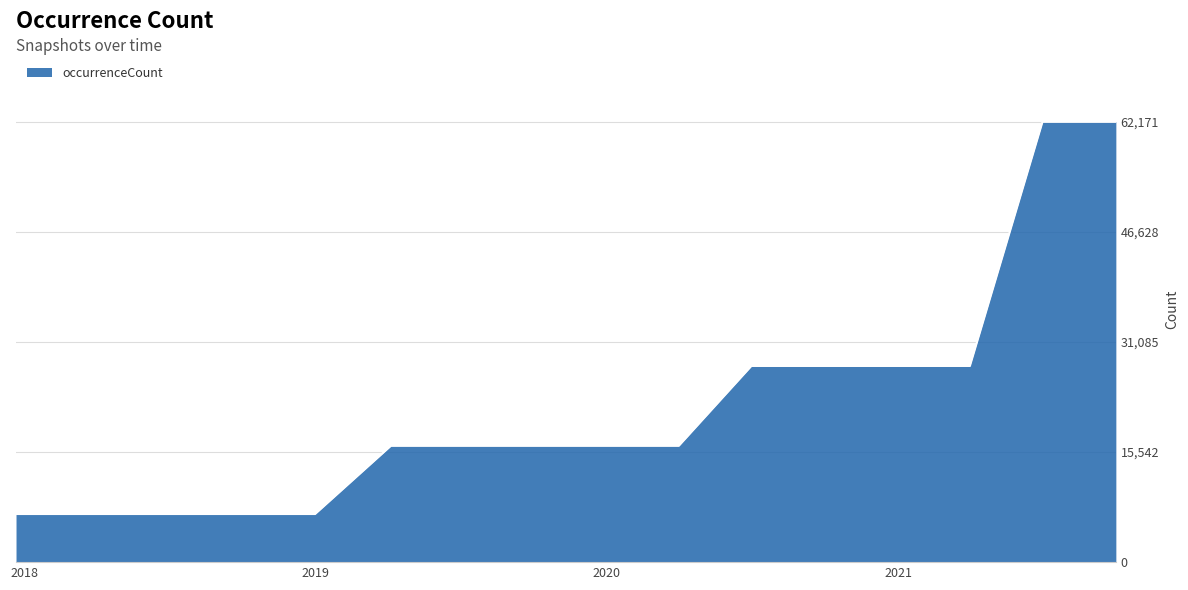

What is the minimum value shown in the chart?

6796